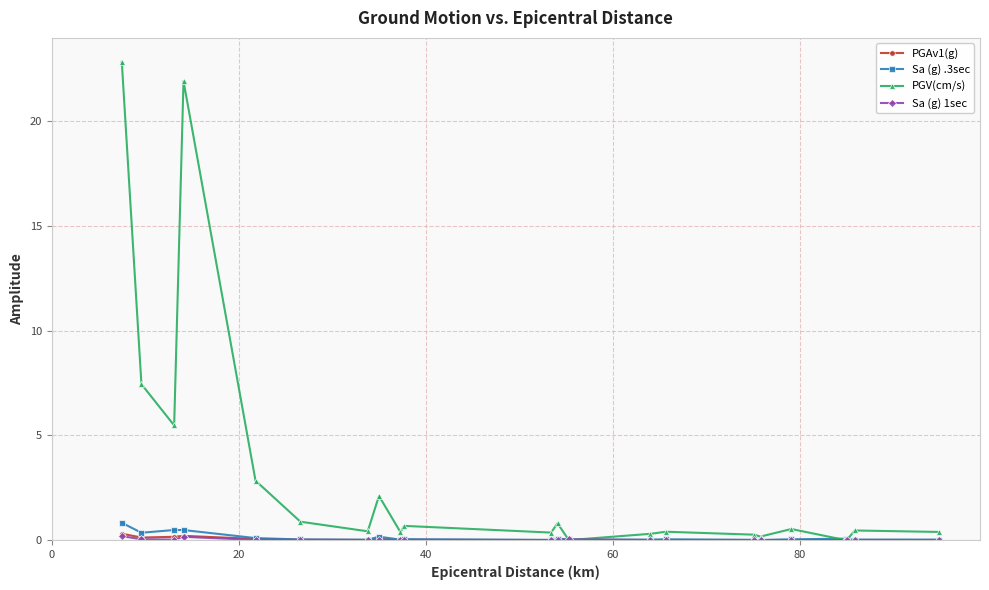

What is the highest value of the PGV(cm/s) series?

22.9